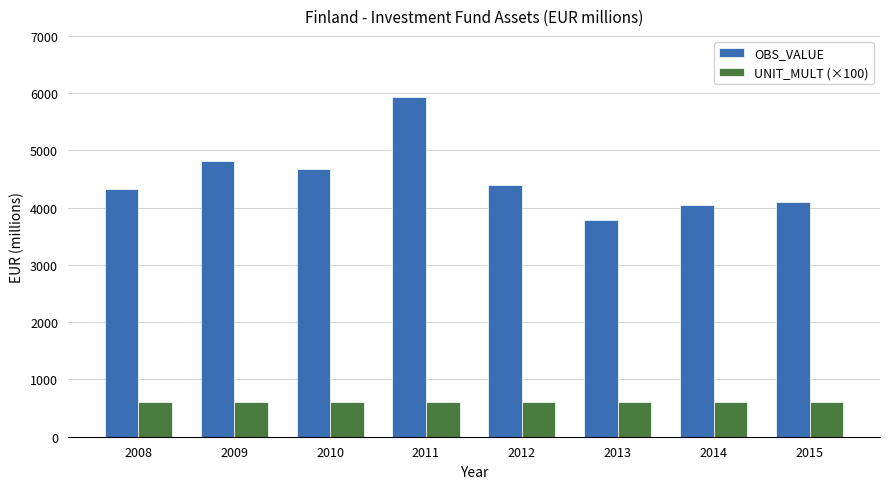

How many bars are there in each group?

2